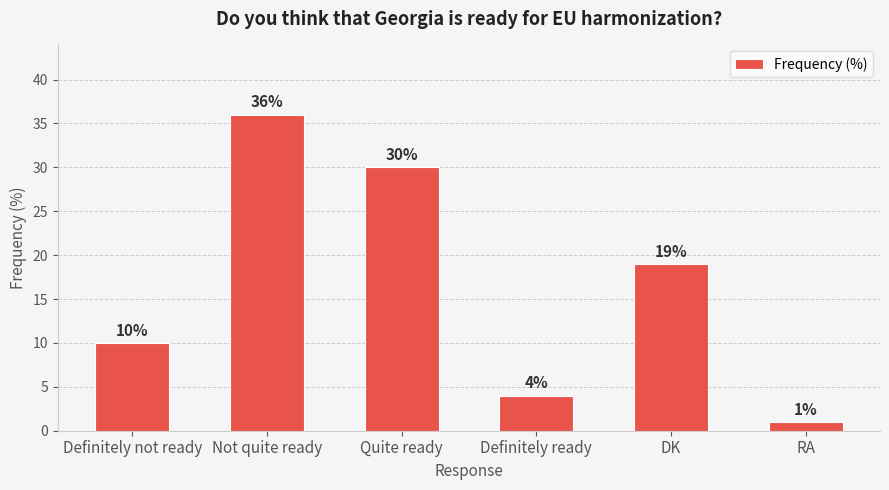

How many data points are less than 19?

3